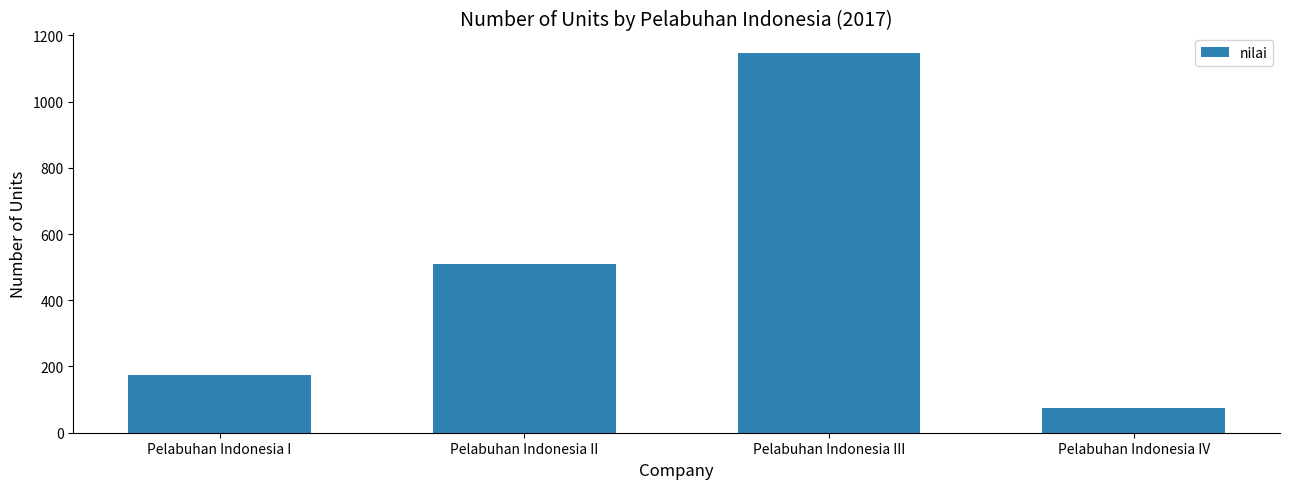

What is the sum of the values at Pelabuhan Indonesia IV and Pelabuhan Indonesia II?

584